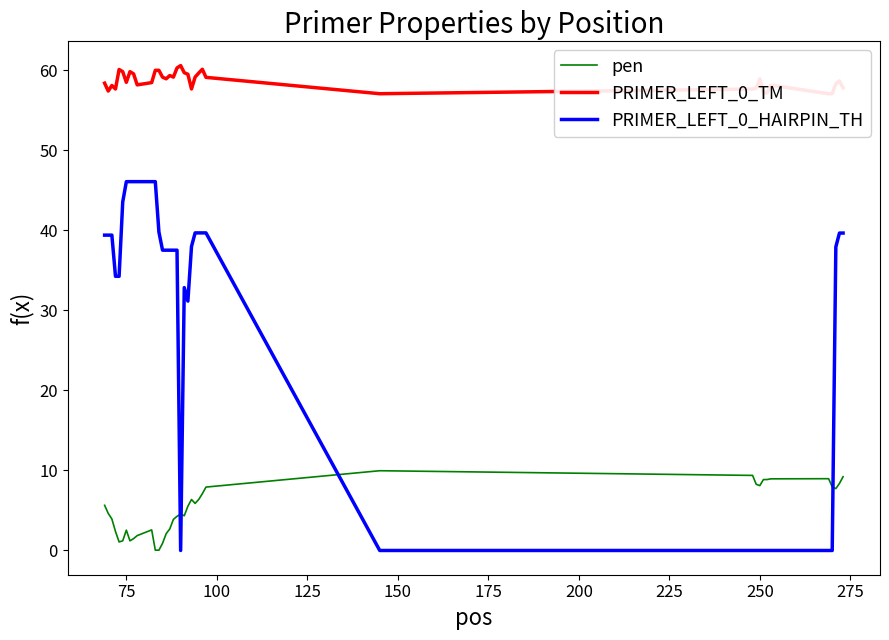

What is the average value of the PRIMER_LEFT_0_HAIRPIN_TH series?

27.8